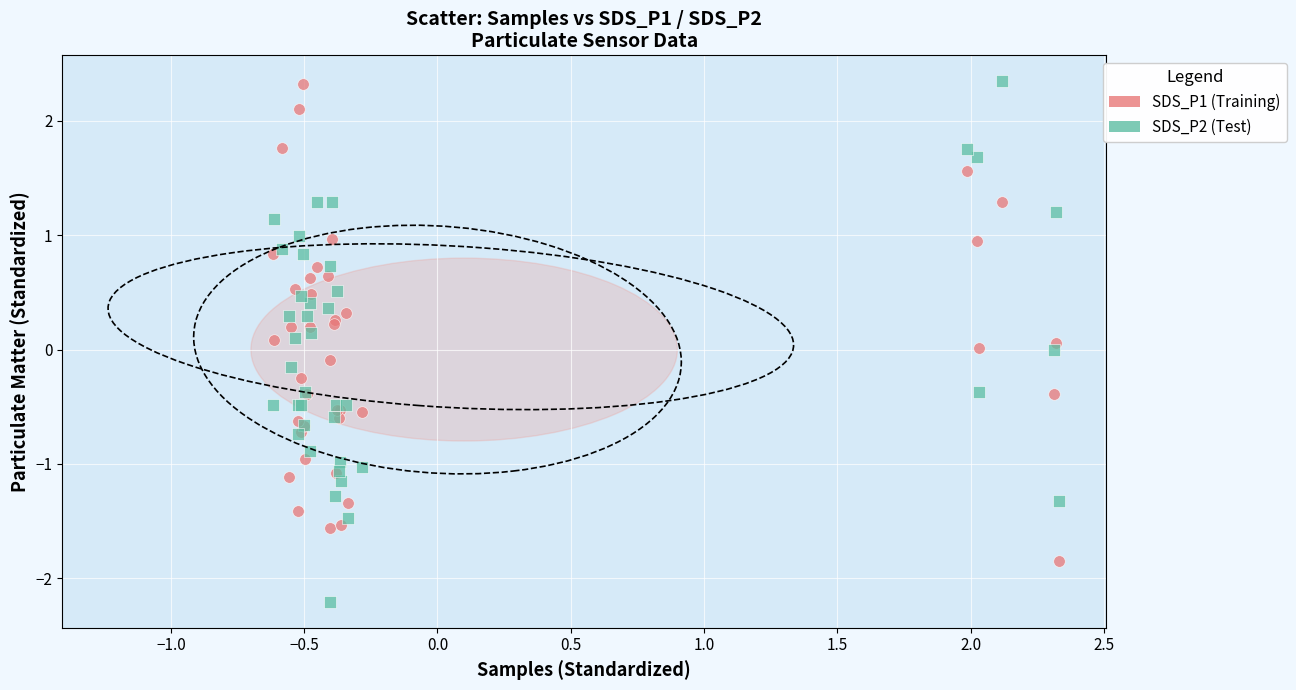

Which series contains the lowest Y value?

SDS_P2 (Test)